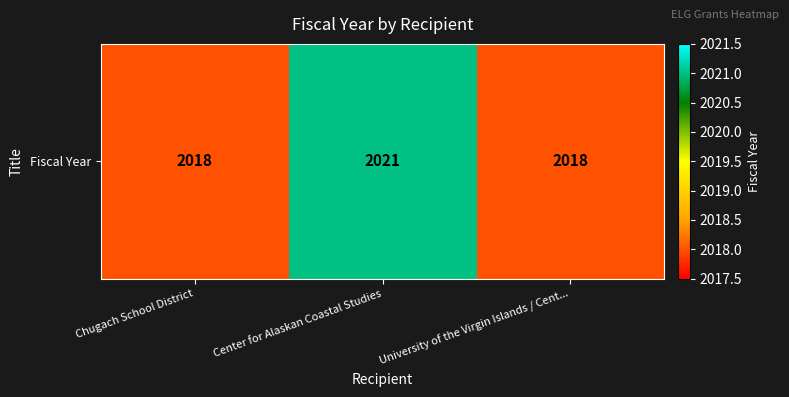

Count the values in the range 2018 to 2021.

3